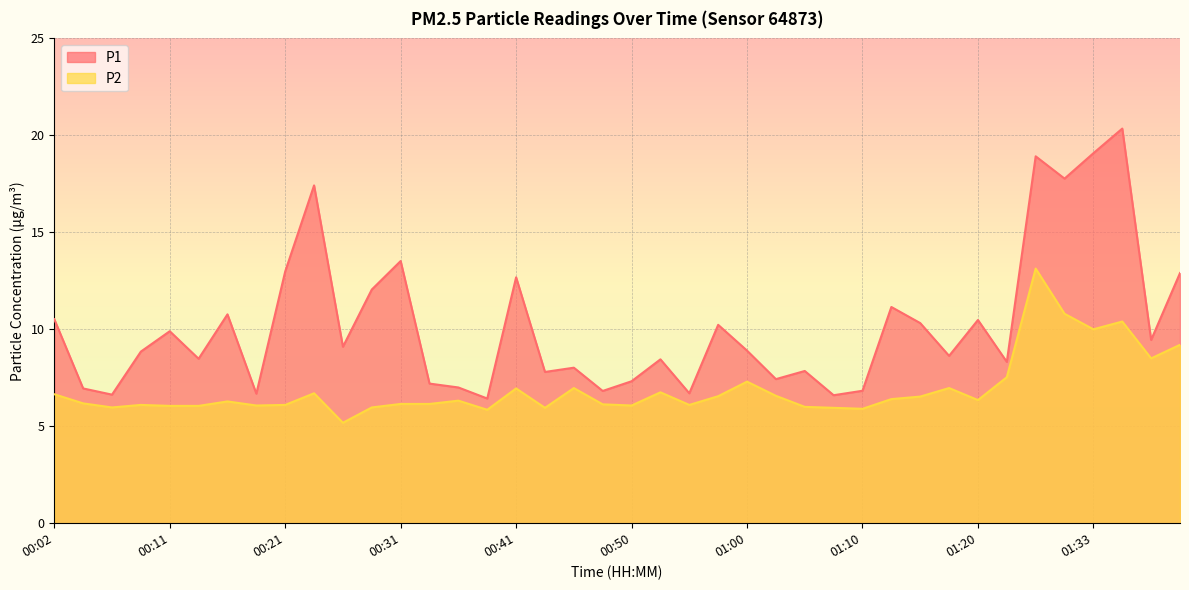

True or false: P2 and P1 cross at least once.

False